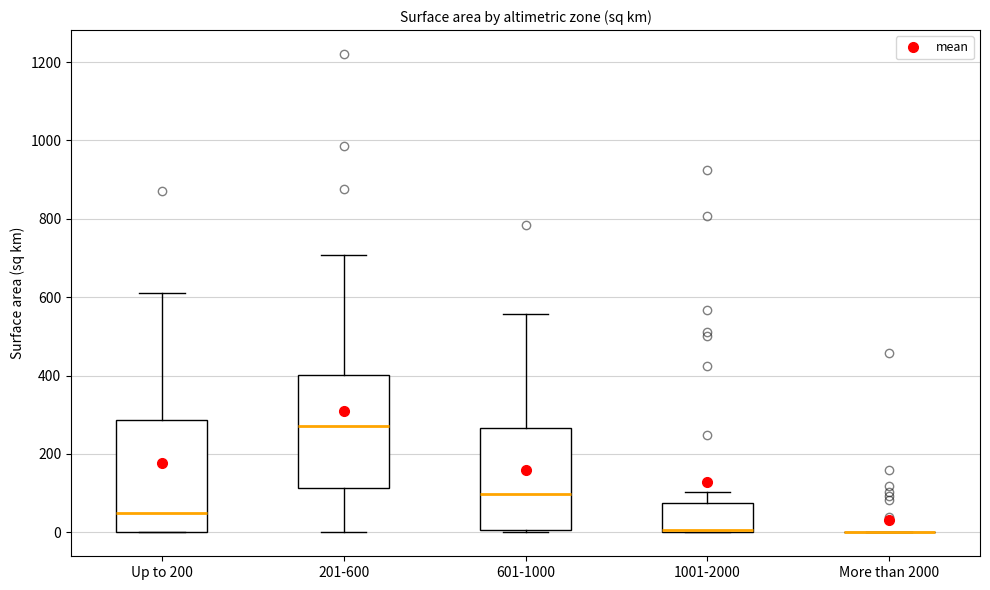

Reading left to right, transcribe this box plot: for each box, give where its median line is, the range the box spans, and where its two whiskers end, as read against the y-axis. The values are not printed on the chart, so give them approximately, as read against the axis.

Up to 200: median 40, box 0 to 280, whiskers 0 to 620
201-600: median 280, box 120 to 400, whiskers 0 to 700
601-1000: median 100, box 0 to 260, whiskers 0 to 560
1001-2000: median 0, box 0 to 80, whiskers 0 to 100
More than 2000: box collapsed to a line at 0, whiskers 0 to 0